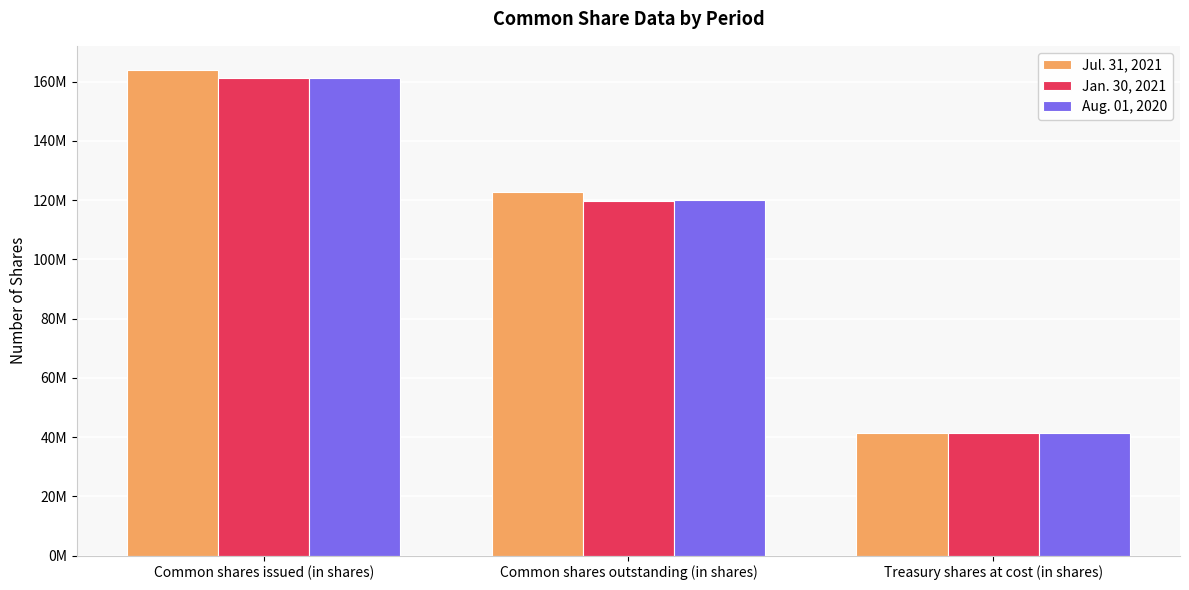

Are the bars grouped side by side (vs. stacked)?

Yes